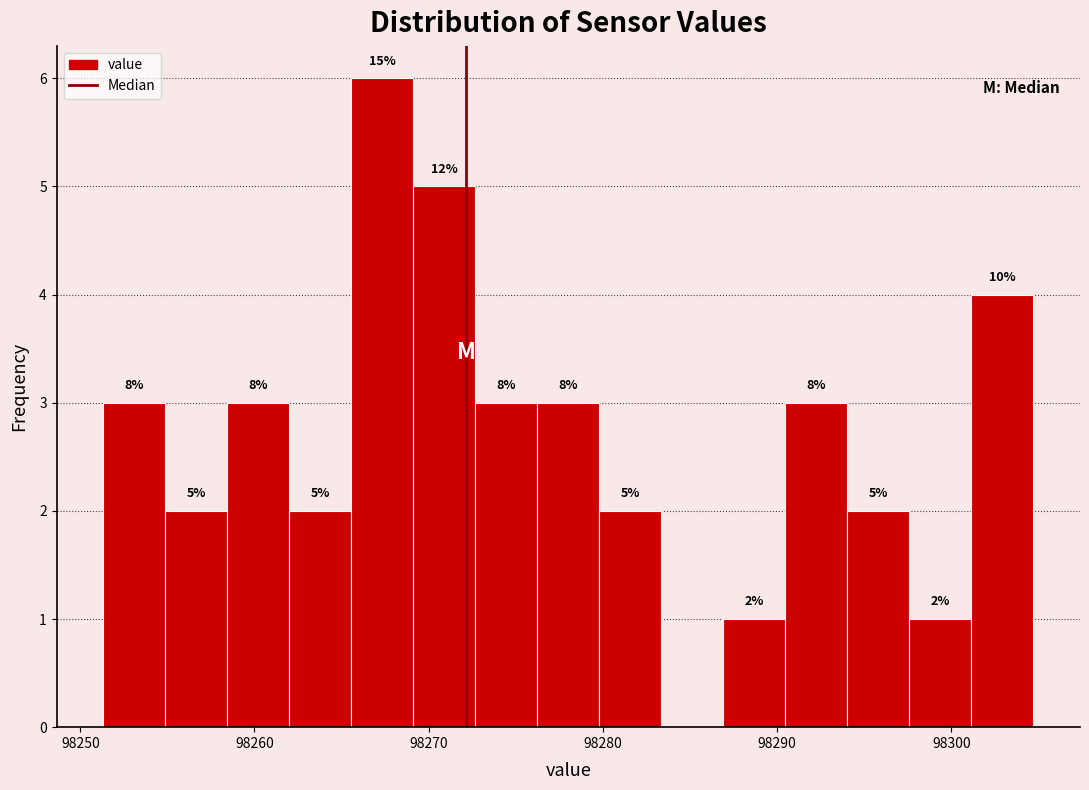

Read against the x-axis, roughly where is the centre of the tallest bar?

98267